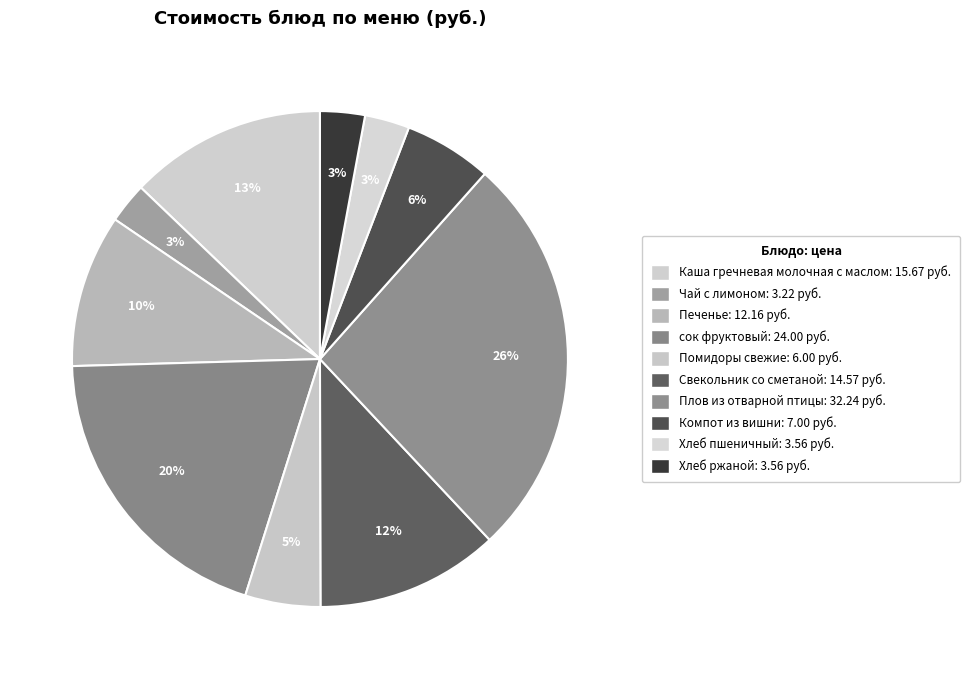

Rank the categories by value from highest to lowest.

Плов из отварной птицы, сок фруктовый, Каша гречневая молочная с маслом, Свекольник со сметаной, Печенье, Компот из вишни, Помидоры свежие, Хлеб пшеничный, Хлеб ржаной, Чай с лимоном